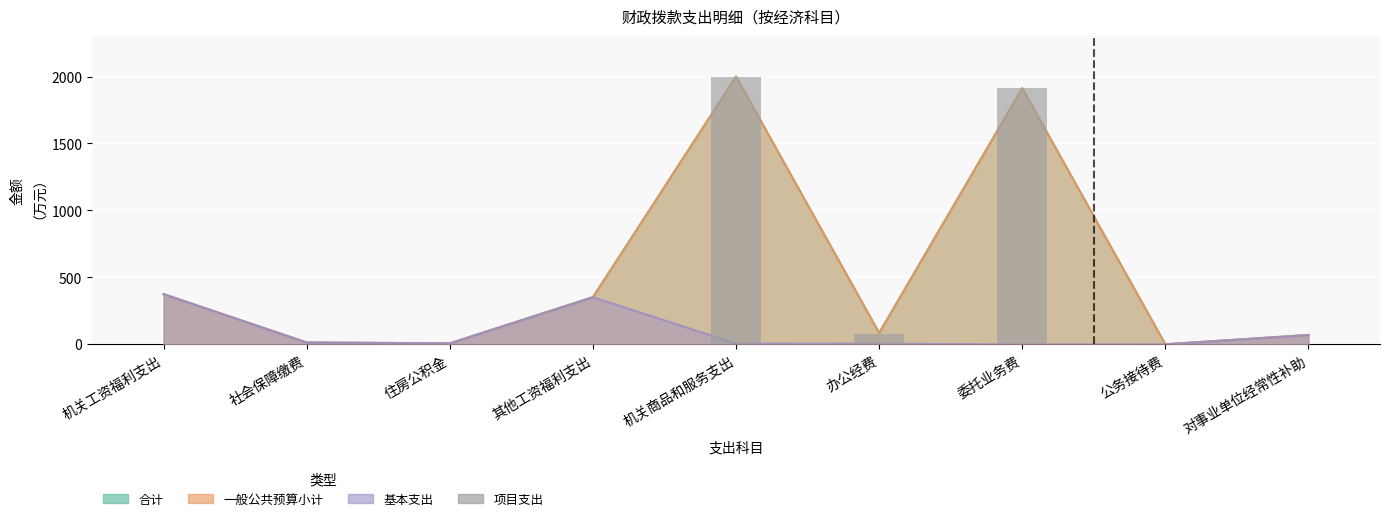

What is the average value?

442.9